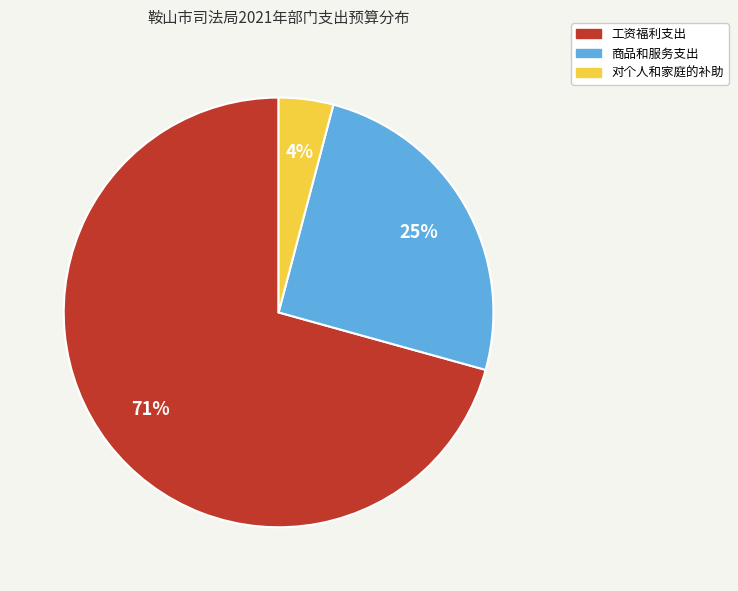

Is the sum of 商品和服务支出 and 对个人和家庭的补助 greater than half?

No